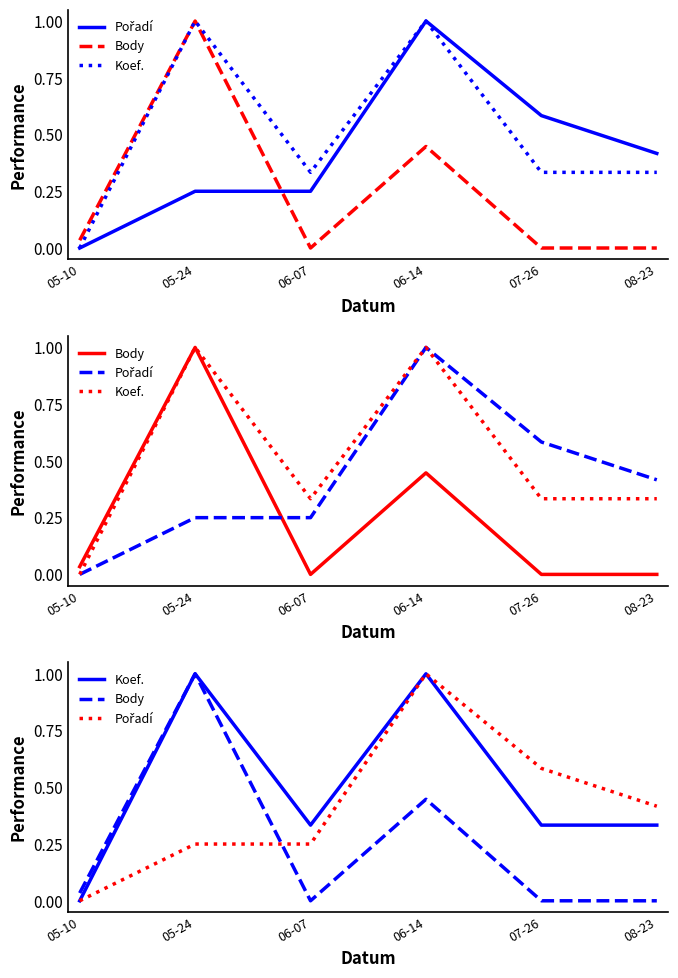

True or false: Body and Pořadí cross at least once.

True